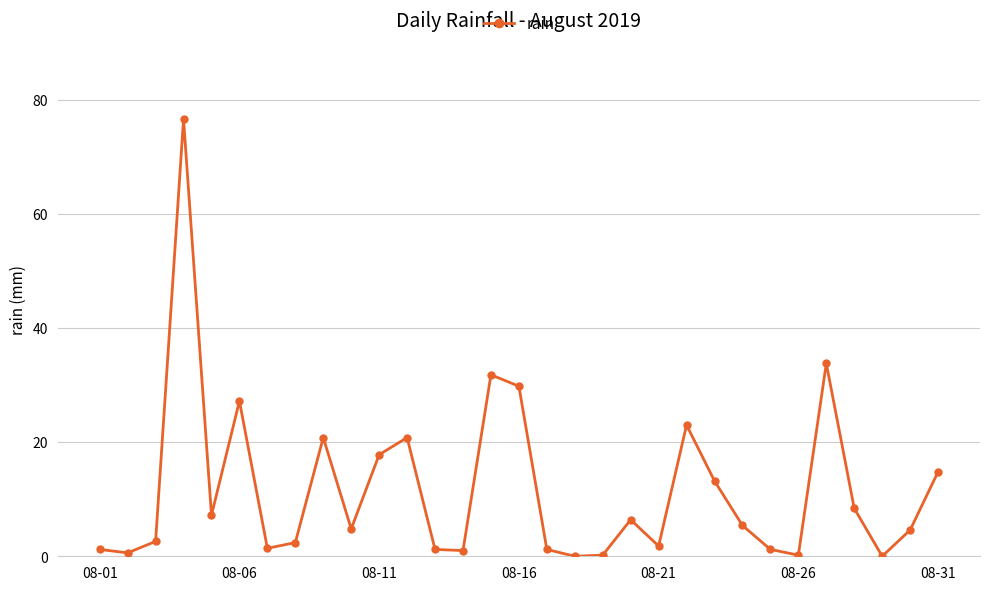

What is the difference between the maximum and minimum values?

76.6